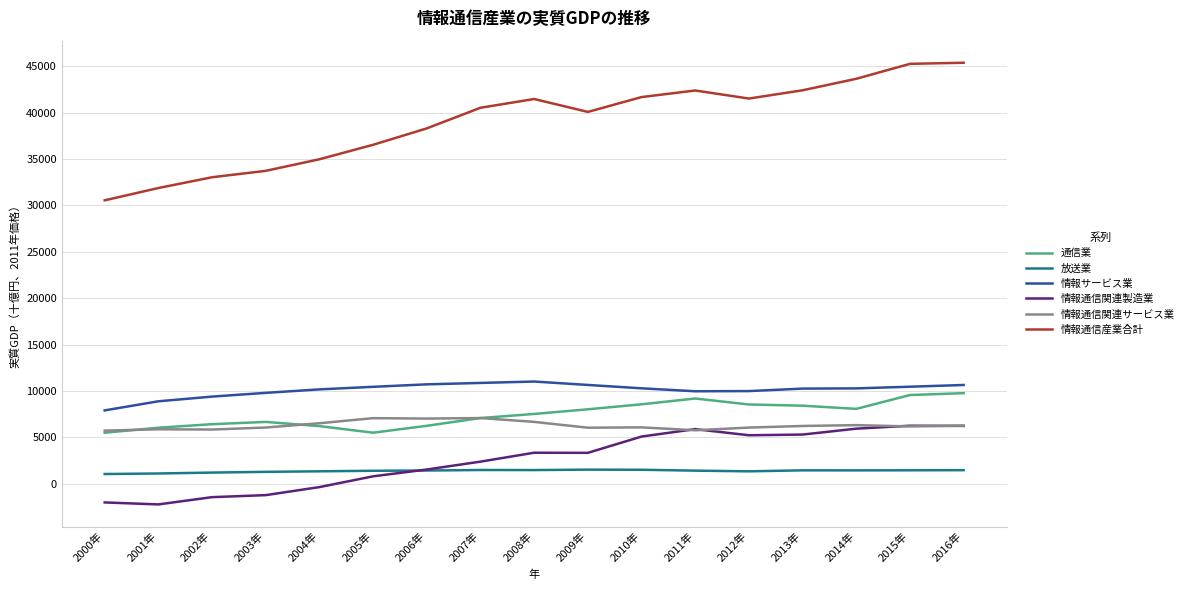

What is the difference between the 通信業 values at 2006年 and 2002年?

175